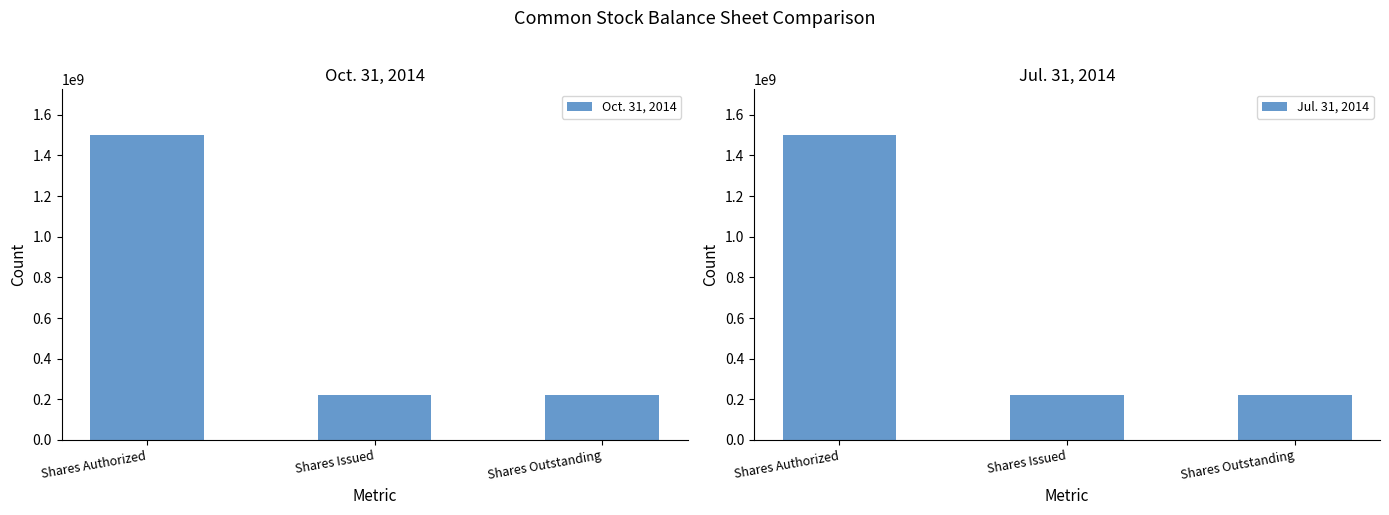

What is the difference between the maximum and second lowest values in the Jul. 31, 2014 series?

1278340000